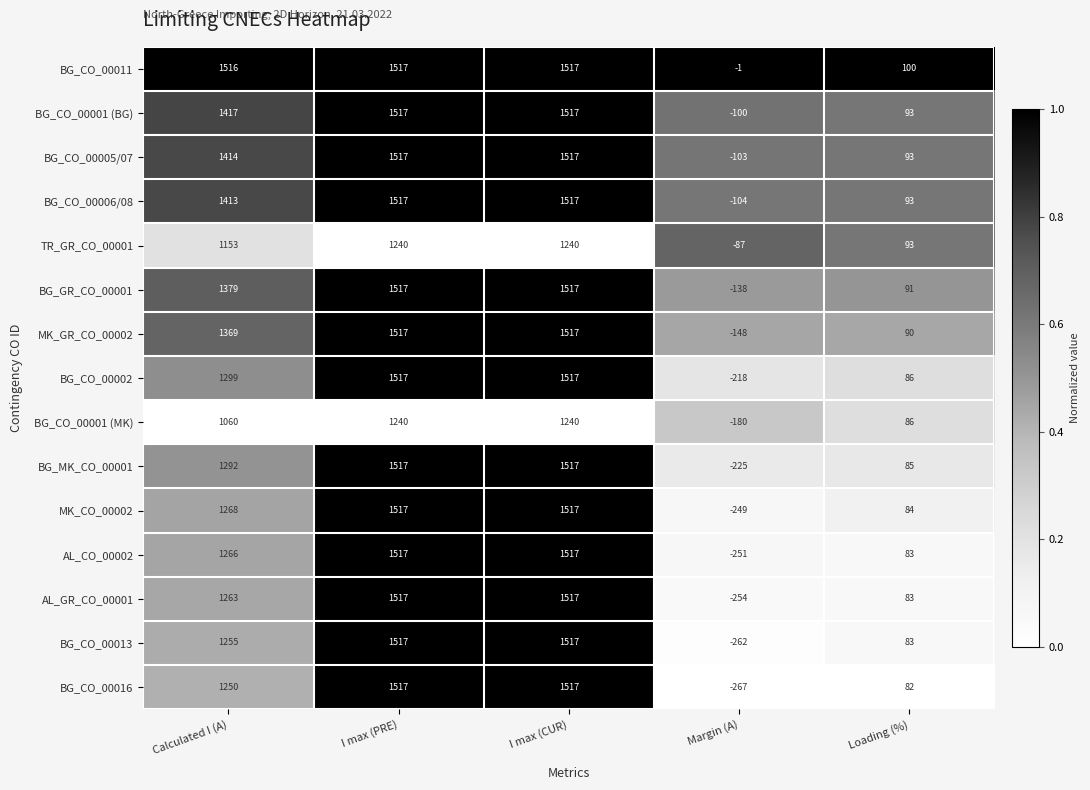

What is the greatest value displayed?

1517